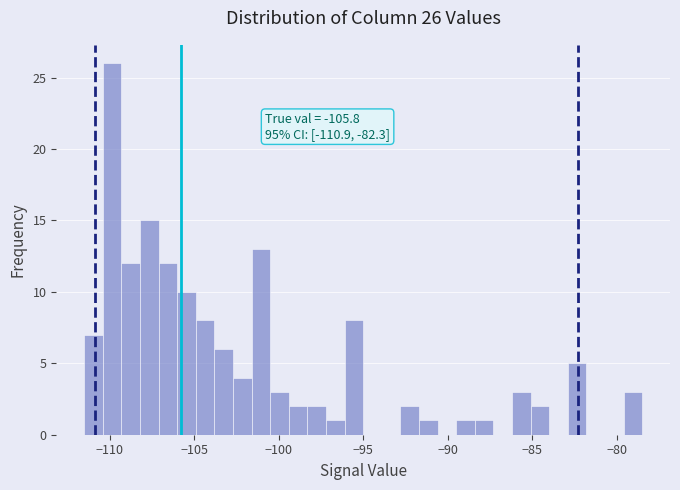

Around what value on the x-axis is the tallest bar? Give the approximate position of its centre, as read against the axis.

-110.0